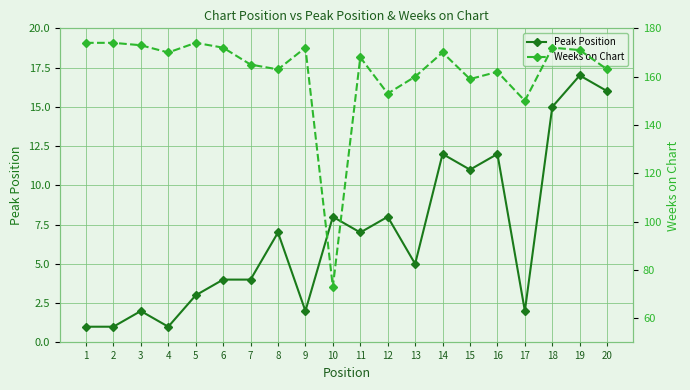

Which series has the widest spread of values?

Weeks on Chart